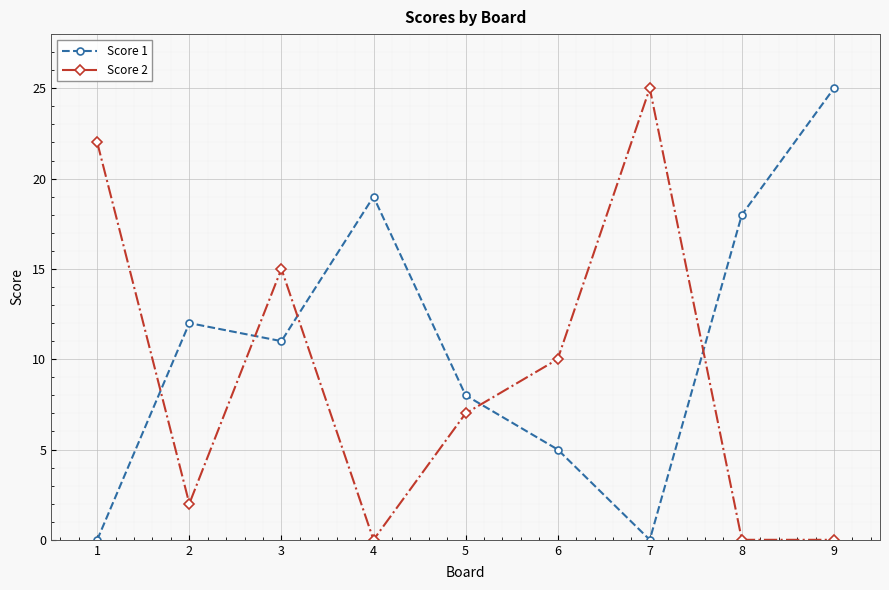

Reading right to left, what are all the values shown in this chart?

Score 1: 25	18	0	5	8	19	11	12	0
Score 2: 0	0	25	10	7	0	15	2	22